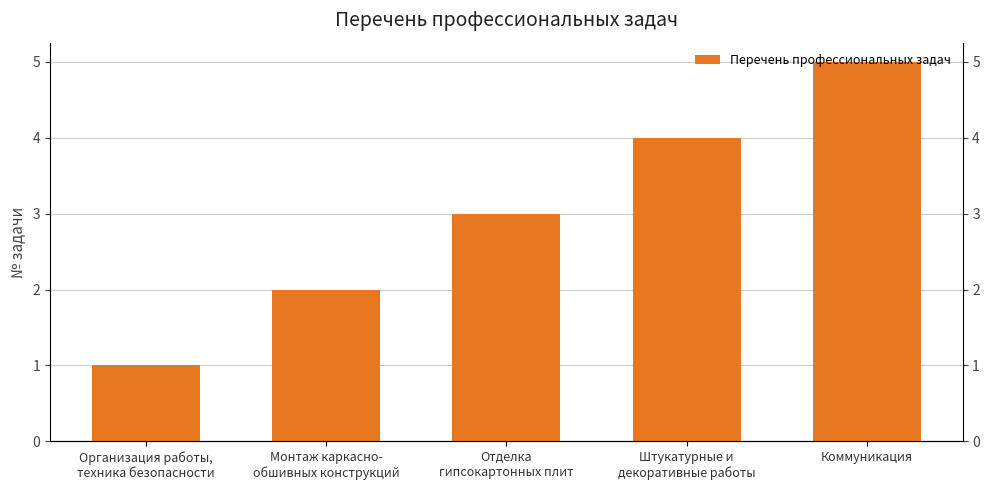

What is the minimum value shown in the chart?

1